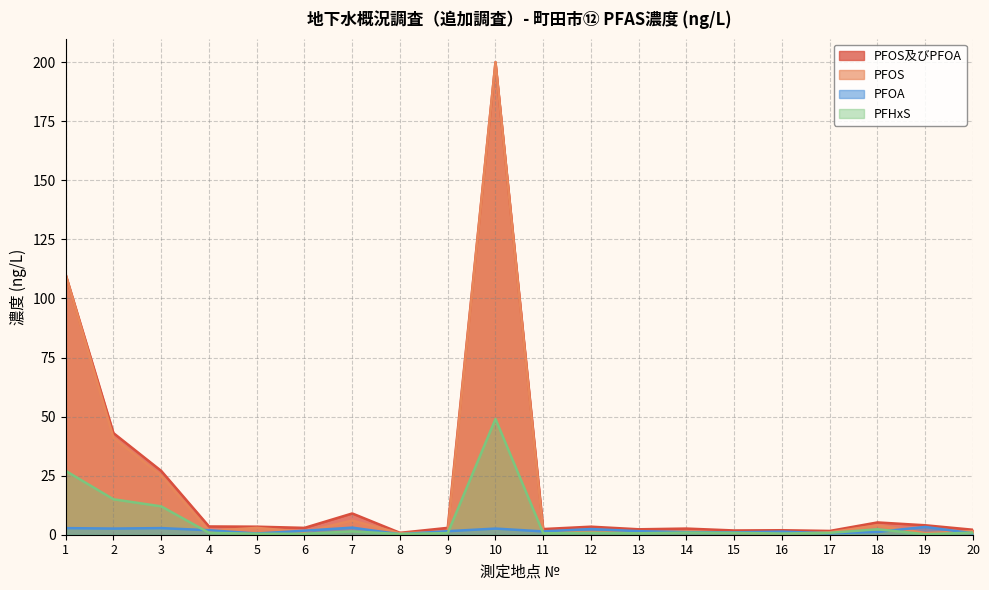

Reading left to right, what are all the values shown in this chart?

PFOS及びPFOA: 1=110.0	2=43.0	3=27.0	4=3.5	5=3.4	6=2.9	7=9.0	8=0.8	9=2.9	10=200.0	11=2.4	12=3.4	13=2.3	14=2.6	15=1.8	16=1.9	17=1.6	18=5.2	19=4.0	20=2.1
PFOS: 1=110.0	2=41.0	3=25.0	4=1.6	5=2.9	6=1.2	7=6.0	8=0.6	9=1.4	10=200.0	11=1.0	12=1.0	13=0.8	14=1.5	15=0.8	16=0.6	17=1.0	18=4.0	19=0.7	20=1.5
PFOA: 1=2.8	2=2.6	3=2.8	4=1.9	5=0.5	6=1.7	7=3.0	8=0.2	9=1.5	10=2.6	11=1.4	12=2.4	13=1.5	14=1.1	15=1.0	16=1.3	17=0.6	18=1.2	19=3.3	20=0.6
PFHxS: 1=27.0	2=15.0	3=12.0	4=0.8	5=0.4	6=0.4	7=1.4	8=0.3	9=0.7	10=49.0	11=0.6	12=0.8	13=0.6	14=0.9	15=0.8	16=0.5	17=0.8	18=2.3	19=0.2	20=0.9